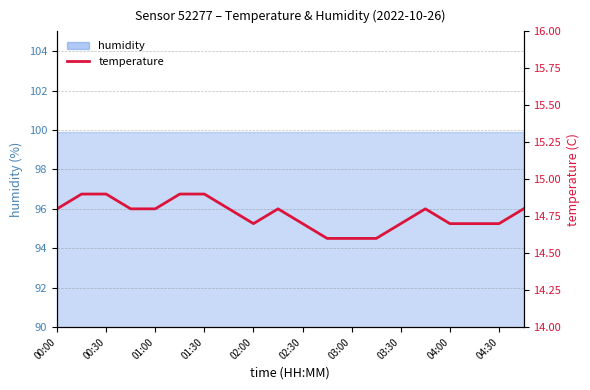

Reading left to right, transcribe all the data shown in this chart.

14.8	14.9	14.9	14.8	14.8	14.9	14.9	14.8	14.7	14.8	14.7	14.6	14.6	14.6	14.7	14.8	14.7	14.7	14.7	14.8